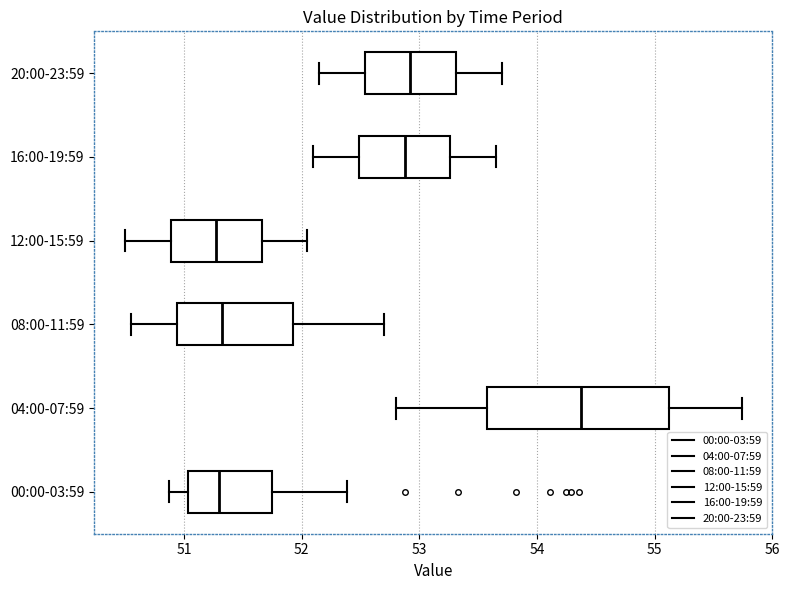

Comparing the boxes themselves (not the whiskers), which one is the widest?

04:00-07:59